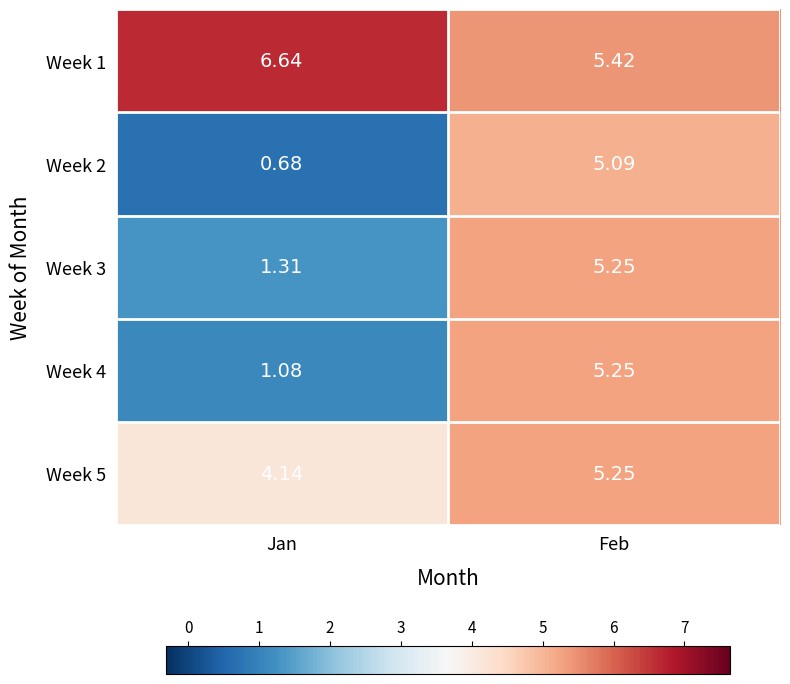

Is the value of Week 4 at Feb greater than the value of Week 1 at Feb?

No